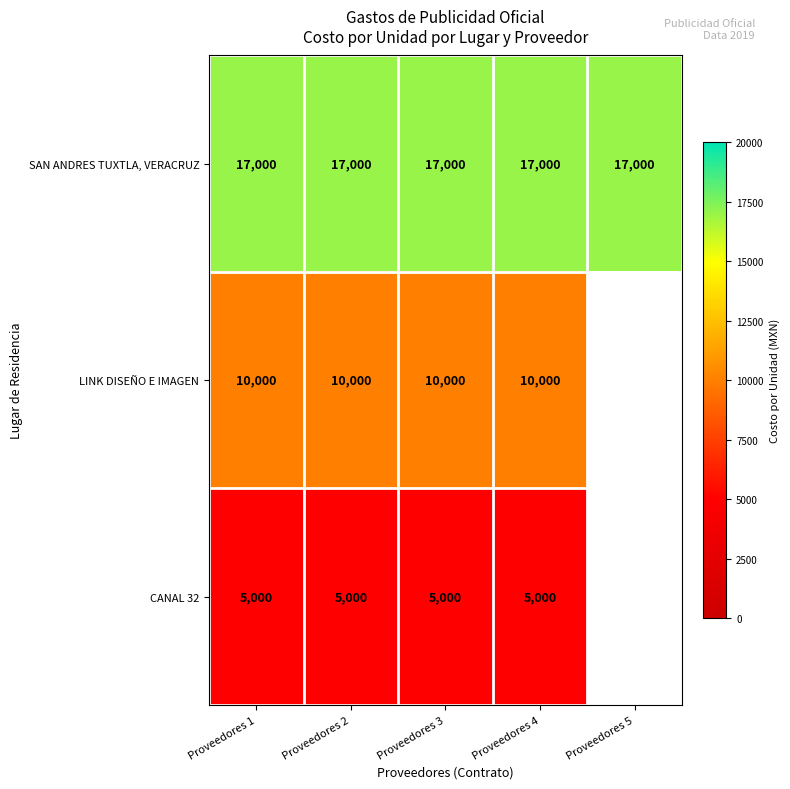

What is the smallest value displayed?

5000.0